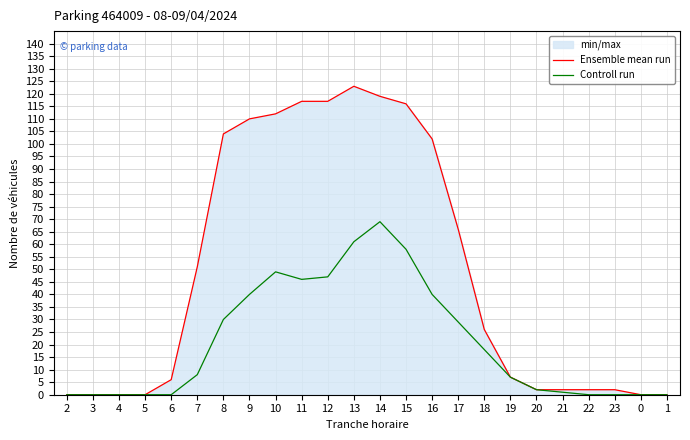

At which label is Controll run closest to 34?

8